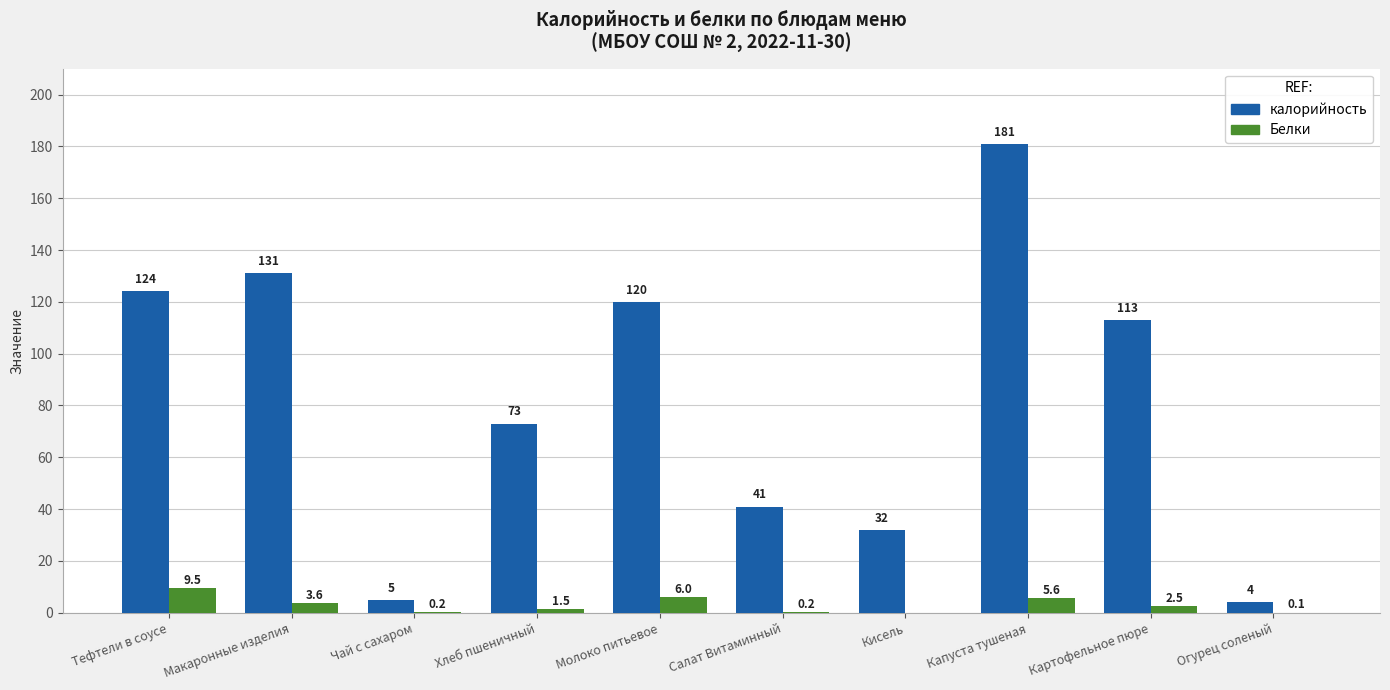

What is the sum of the калорийность values at Молоко питьевое and Чай с сахаром?

125.0